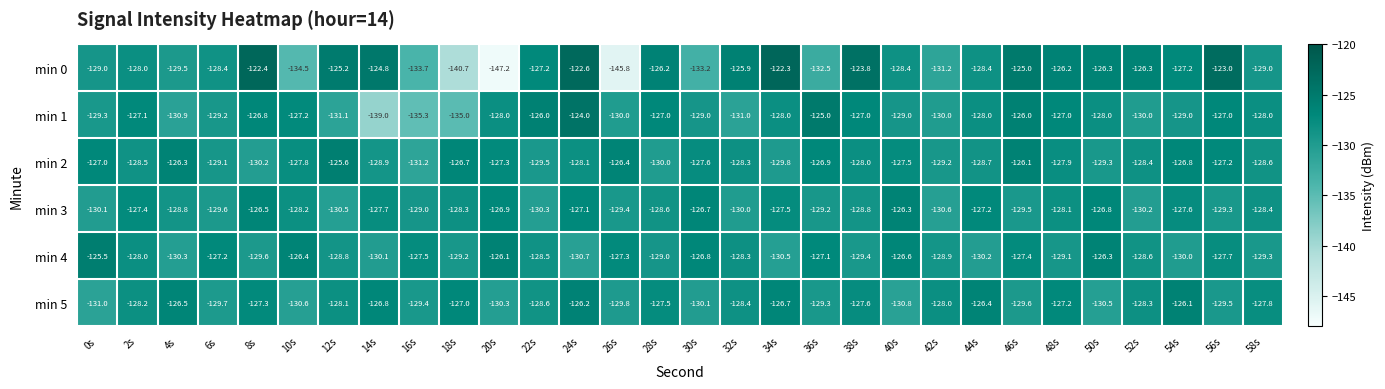

Is it true that min 5 equals -127.3 at 8s?

True